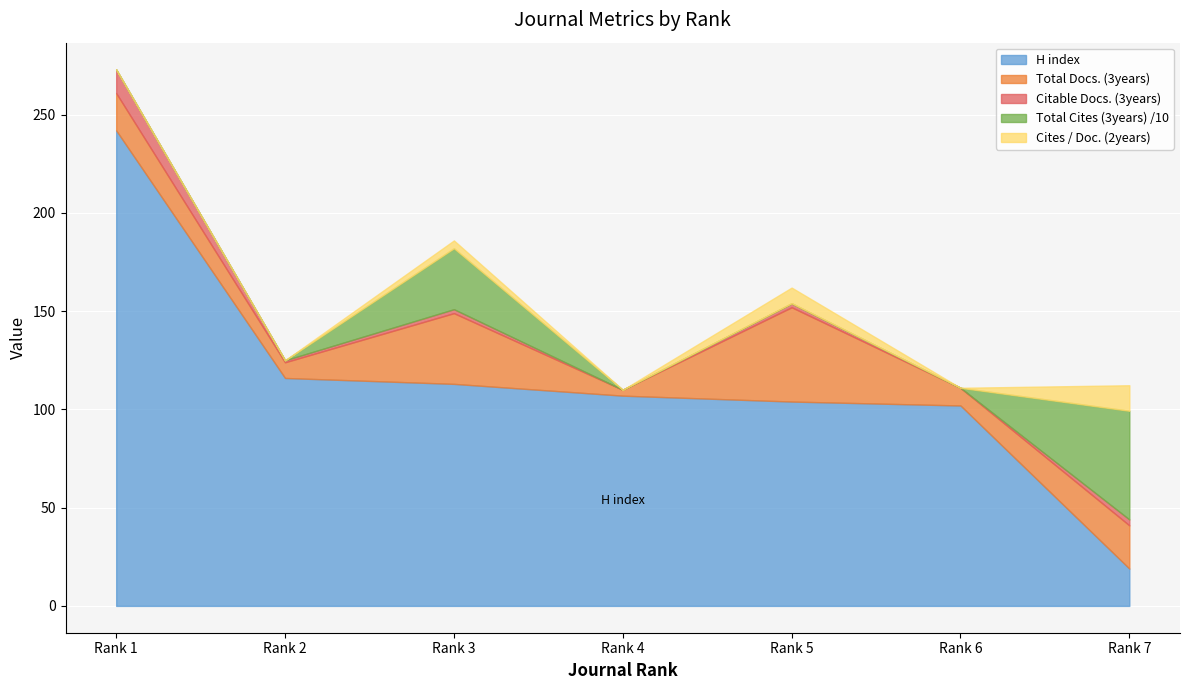

True or false: Total Cites (3years) has a value of 348 at Rank 6.

False